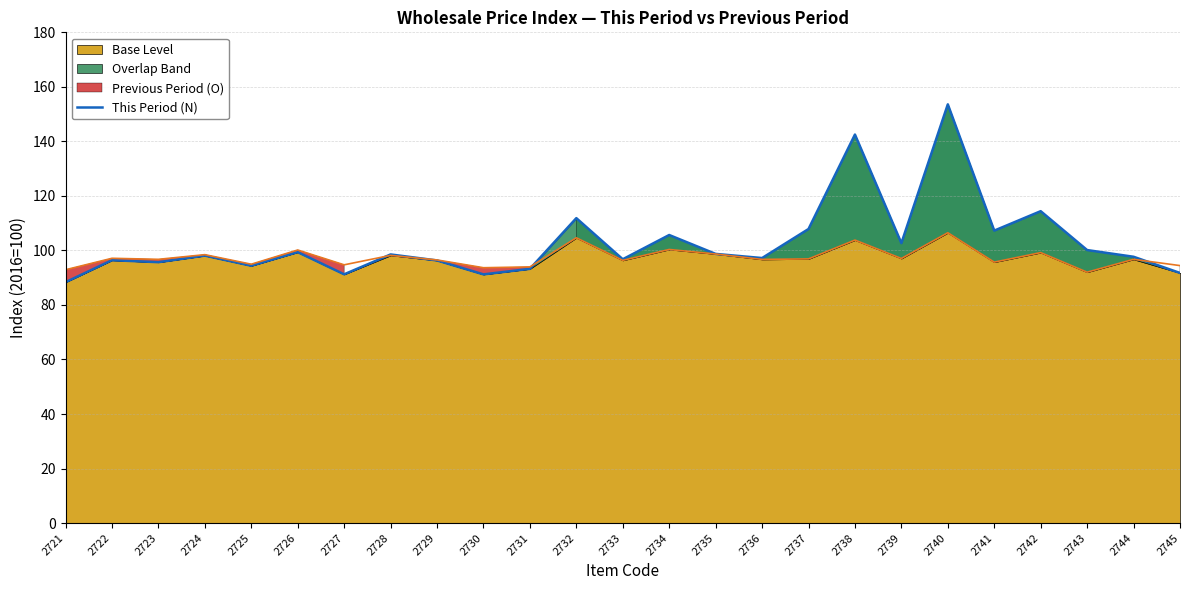

How many lines are shown in the chart?

1